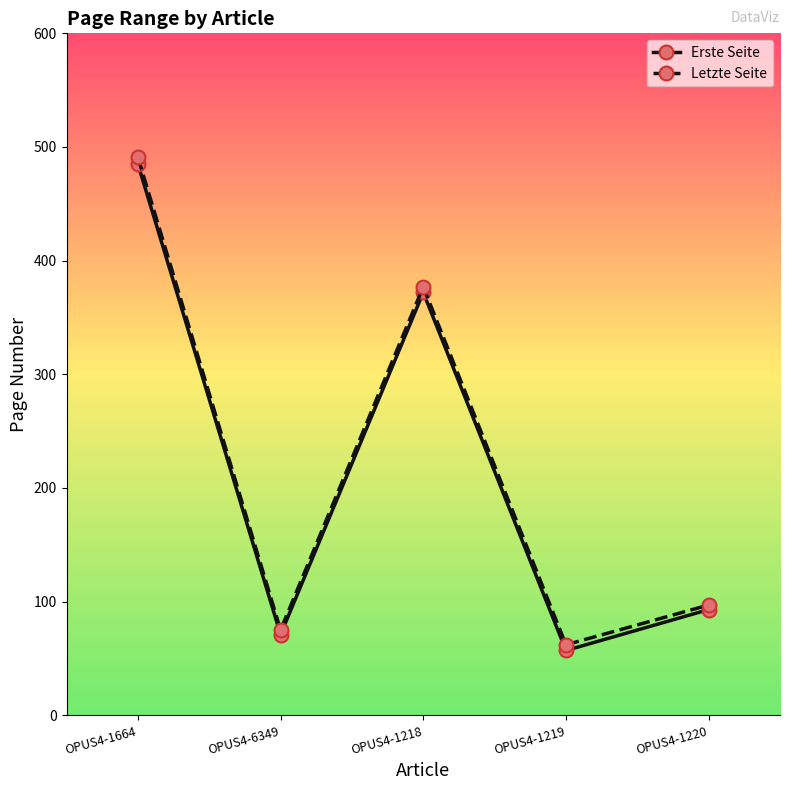

List the series in order of their overall mean, lowest first.

Erste Seite, Letzte Seite